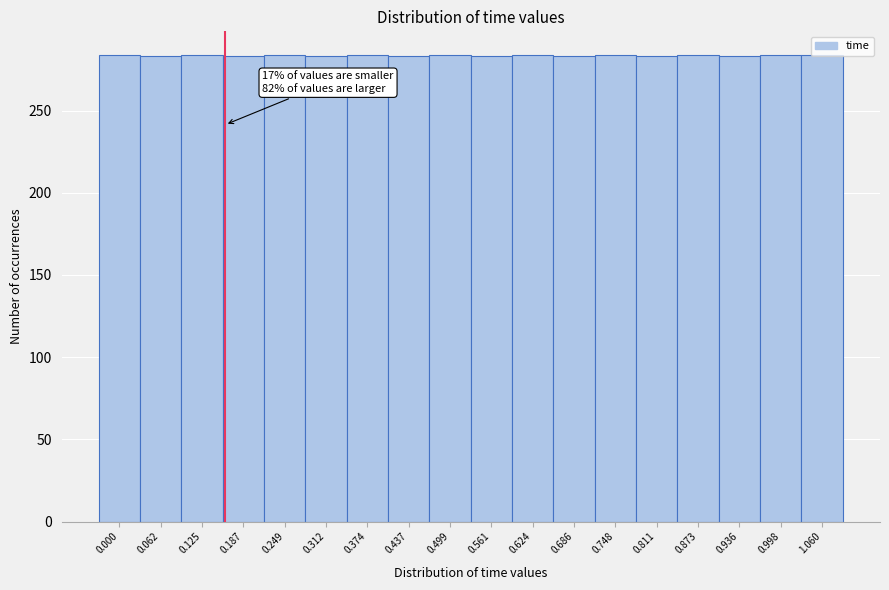

What is the average value?

284